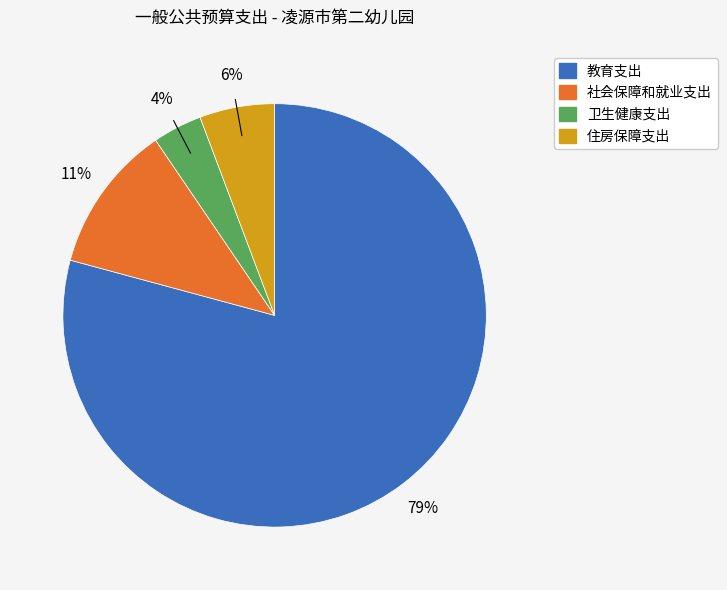

How many segments does this pie chart have?

4